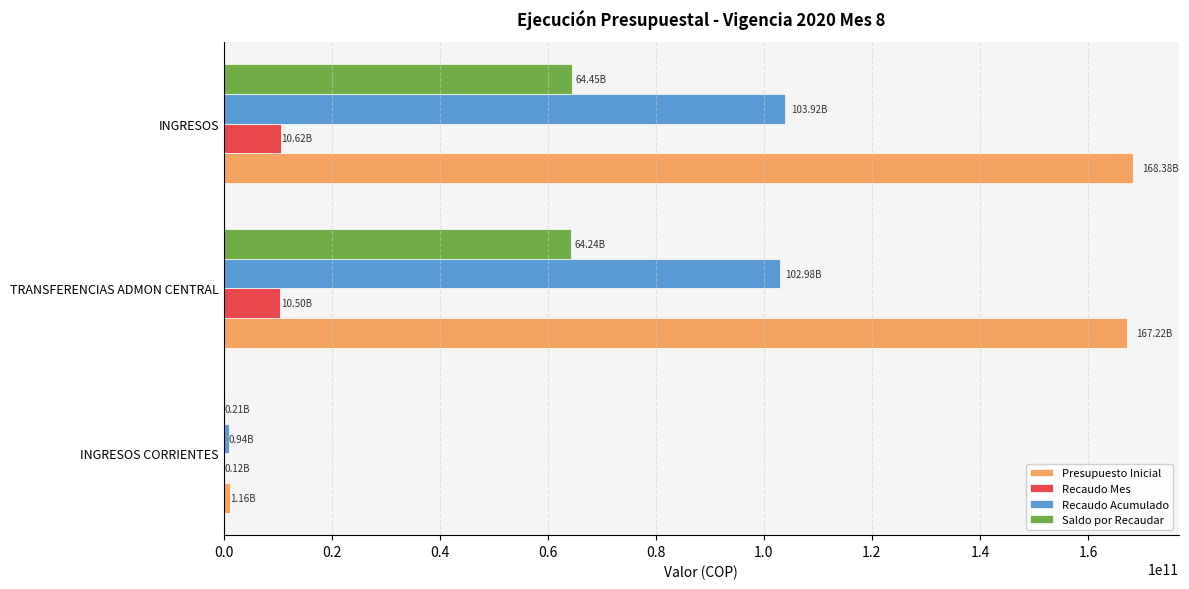

Where is Presupuesto Inicial nearest to the value 84765730500?

TRANSFERENCIAS ADMON CENTRAL